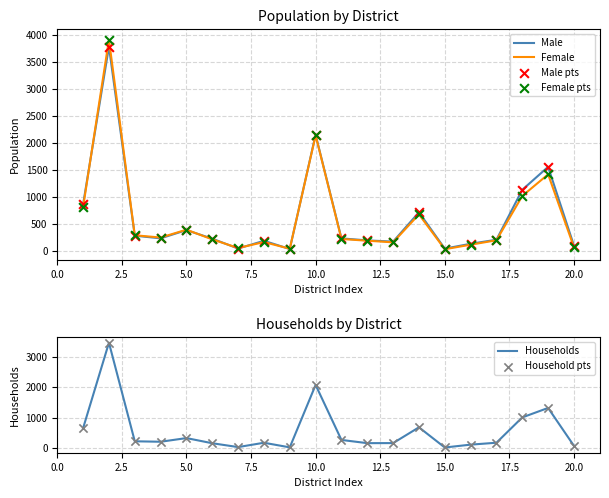

Which series reaches the maximum Y coordinate?

Female